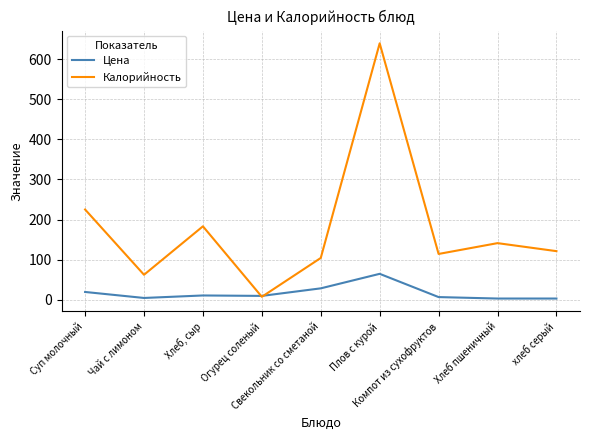

Is the value of Цена at Огурец соленый greater than the value of Калорийность at Хлеб, сыр?

No